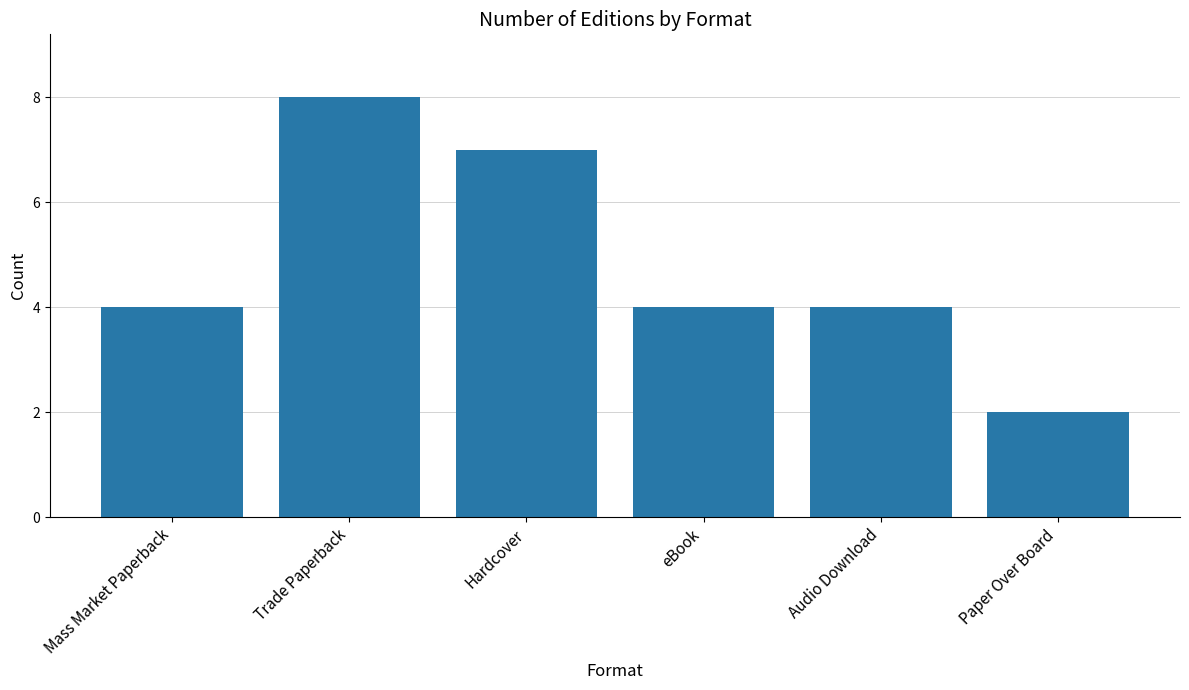

What is the label of the 6th bar from the right?

Mass Market Paperback